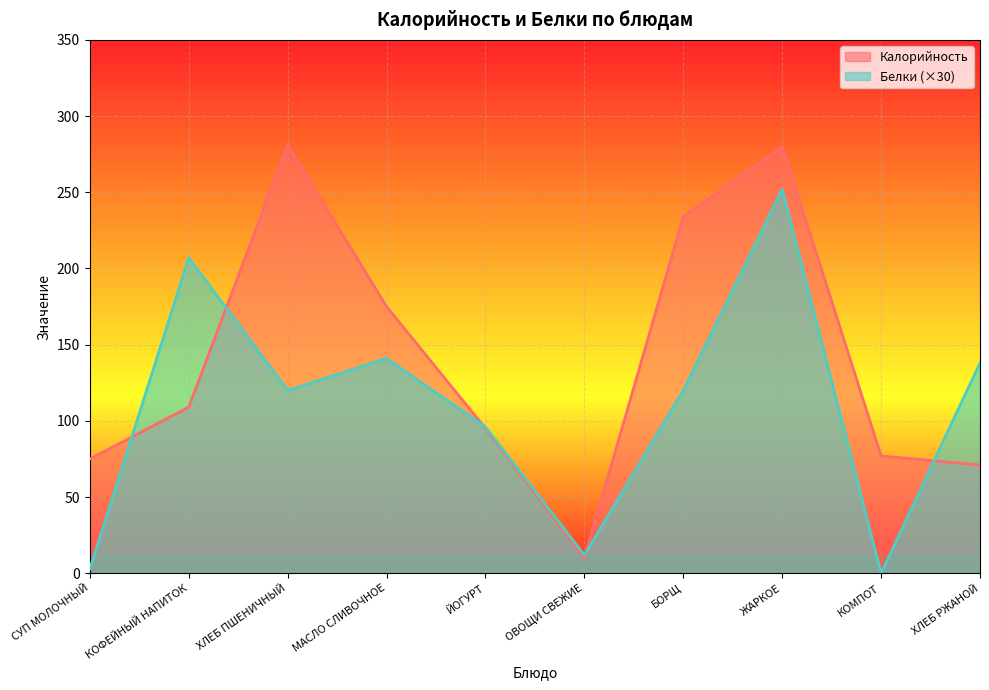

Reading left to right, what are all the values shown in this chart?

Калорийность: СУП МОЛОЧНЫЙ=75	КОФЕЙНЫЙ НАПИТОК=109	ХЛЕБ ПШЕНИЧНЫЙ=281	МАСЛО СЛИВОЧНОЕ=175	ЙОГУРТ=95	ОВОЩИ СВЕЖИЕ=10	БОРЩ=234	ЖАРКОЕ=280	КОМПОТ=77	ХЛЕБ РЖАНОЙ=71
Белки: СУП МОЛОЧНЫЙ=3	КОФЕЙНЫЙ НАПИТОК=207	ХЛЕБ ПШЕНИЧНЫЙ=120	МАСЛО СЛИВОЧНОЕ=141	ЙОГУРТ=96	ОВОЩИ СВЕЖИЕ=12	БОРЩ=120	ЖАРКОЕ=252	КОМПОТ=0	ХЛЕБ РЖАНОЙ=138